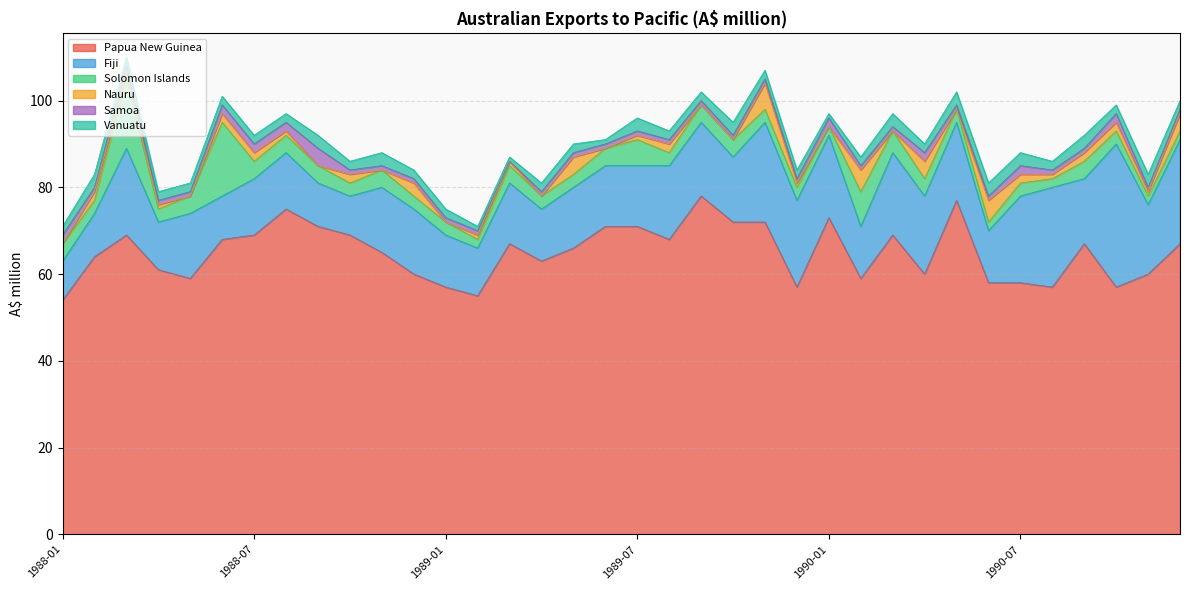

How many lines are shown in the chart?

6